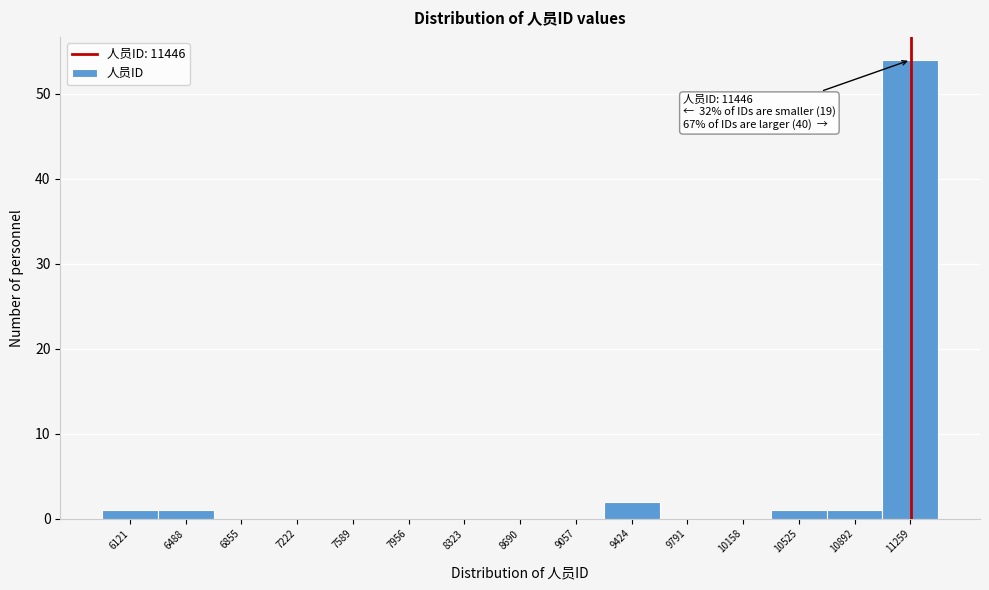

Reading right to left, what are all the values shown in this chart?

11259=54	10892=1	10525=1	10158=0	9791=0	9424=2	9057=0	8690=0	8323=0	7956=0	7589=0	7222=0	6855=0	6488=1	6121=1